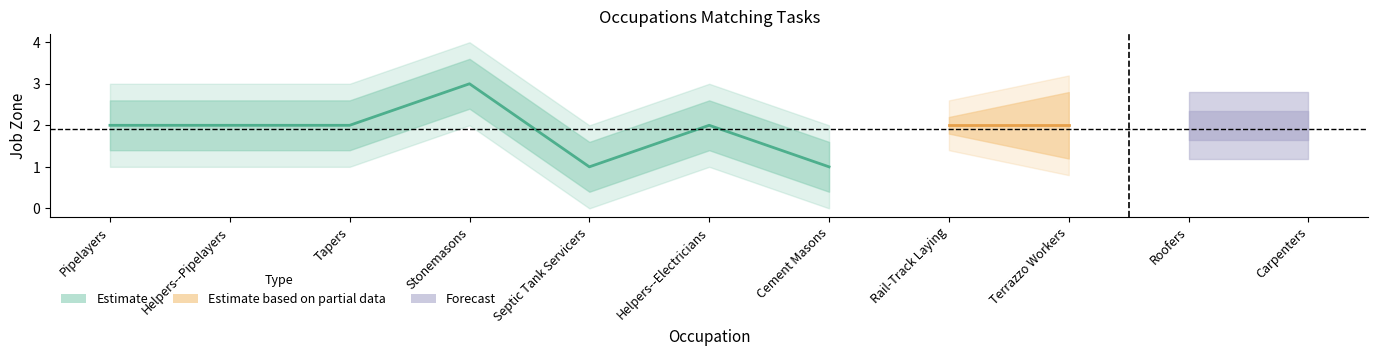

True or false: job_zone and all_related intersect in this chart.

False